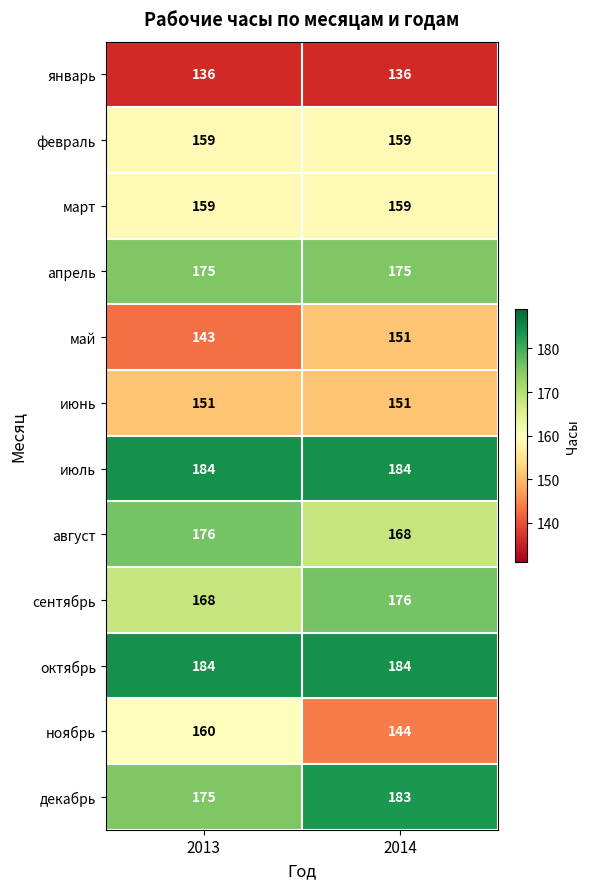

Reading left to right, extract all data points from this chart.

январь: 2013=136	2014=136
февраль: 2013=159	2014=159
март: 2013=159	2014=159
апрель: 2013=175	2014=175
май: 2013=143	2014=151
июнь: 2013=151	2014=151
июль: 2013=184	2014=184
август: 2013=176	2014=168
сентябрь: 2013=168	2014=176
октябрь: 2013=184	2014=184
ноябрь: 2013=160	2014=144
декабрь: 2013=175	2014=183